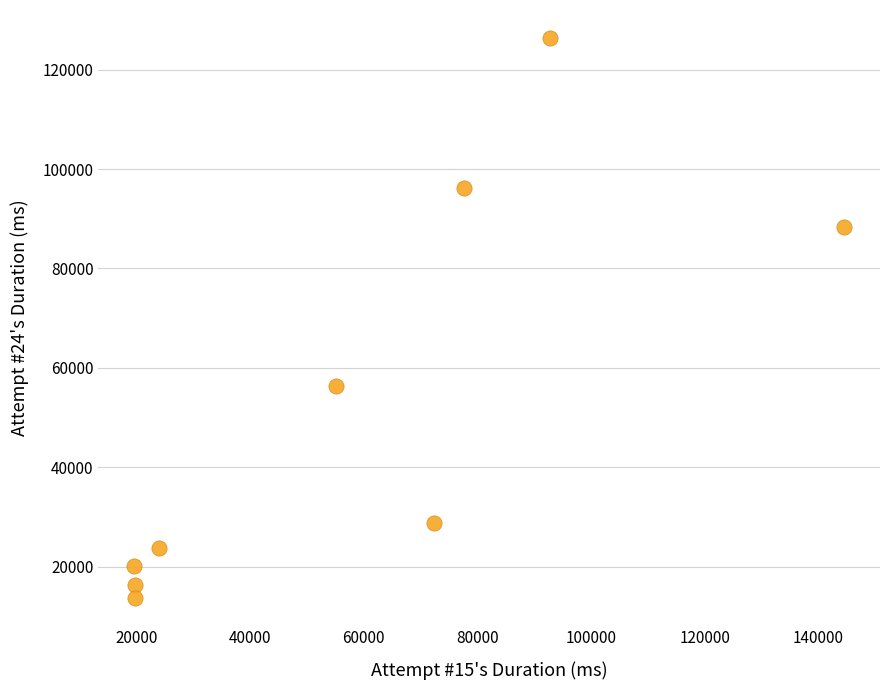

What is the average X value?

58358